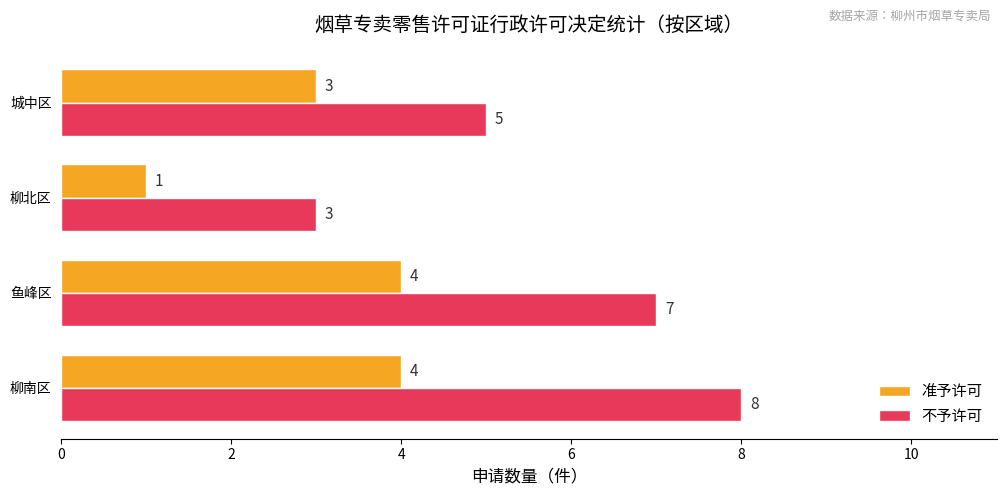

How many 准予许可 values are between 3 and 4?

3